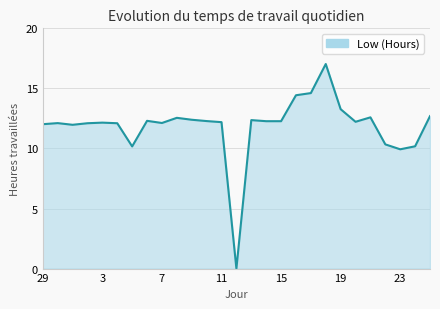

What is the maximum value shown in the chart?

17.0